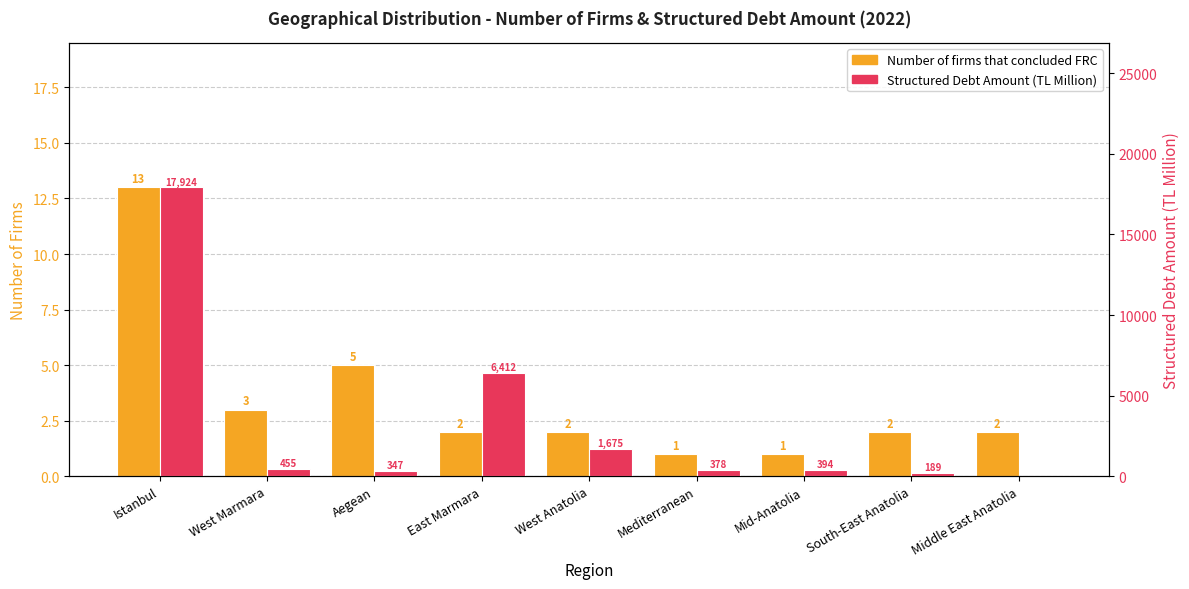

At Mediterranean, list the series in order from smallest to largest.

Number of firms that concluded FRC, Structured Debt Amount (TL Million)